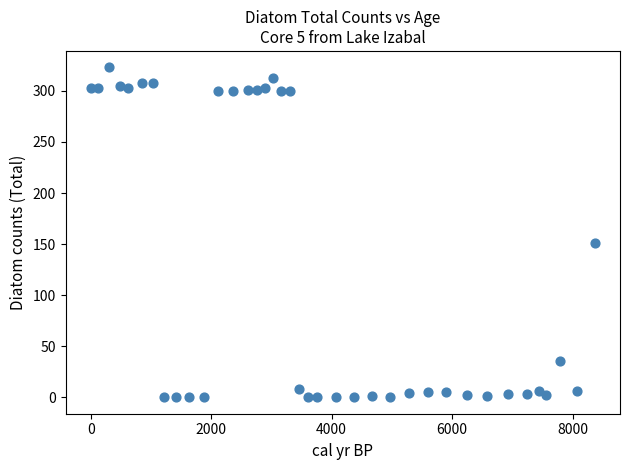

What is the range of X values (max minus min)?

8368